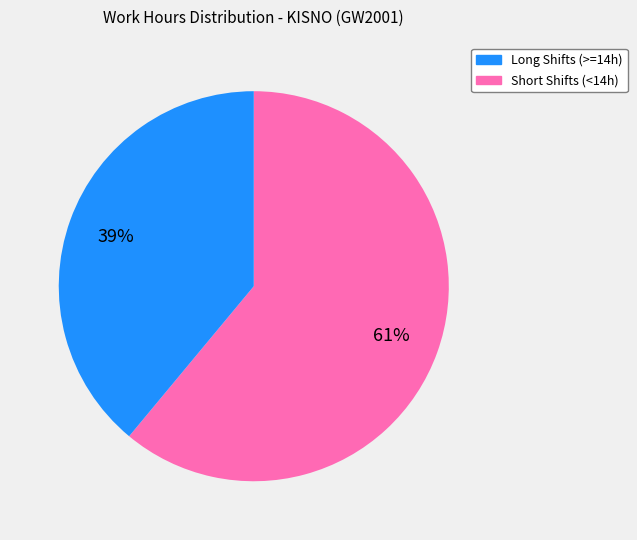

To the nearest percent, what is the average slice percentage?

50%